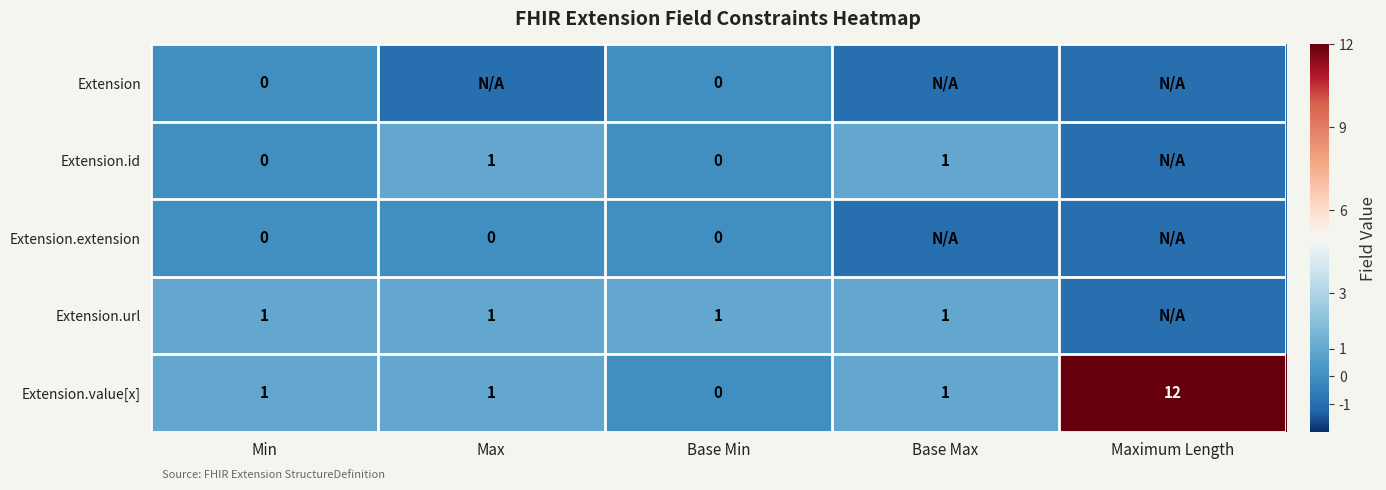

How many positive values does the Extension.value[x] series have?

4